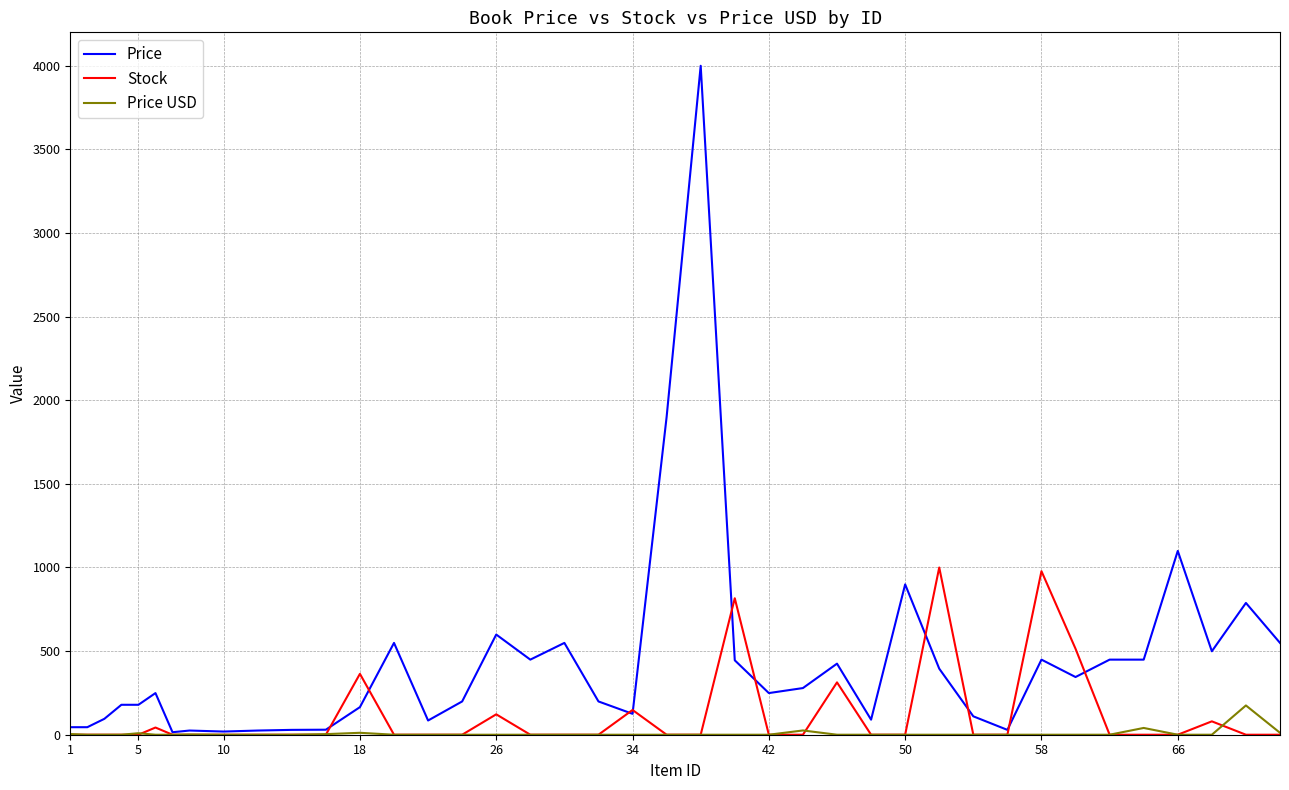

How many lines are shown in the chart?

3